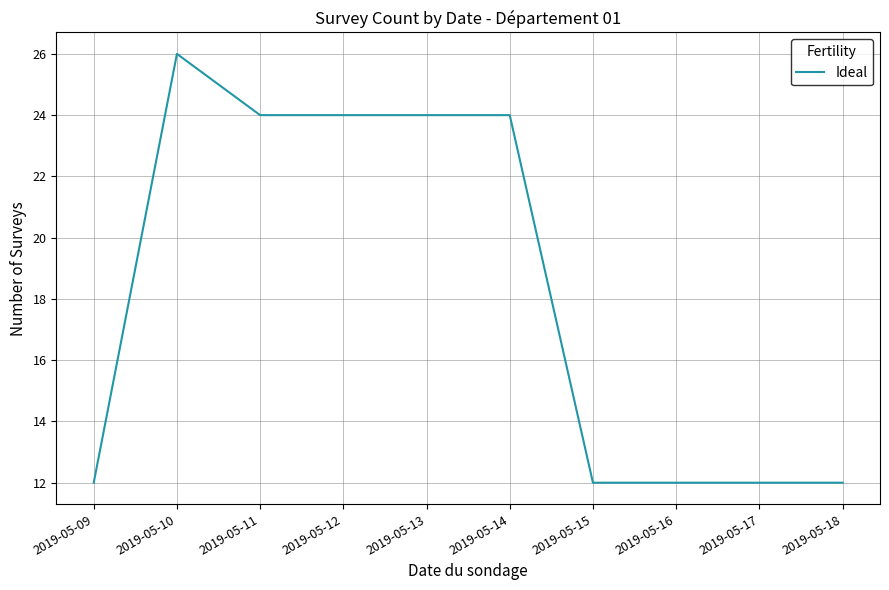

Approximately how many times larger is the value at 2019-05-14 compared to 2019-05-11?

1.0